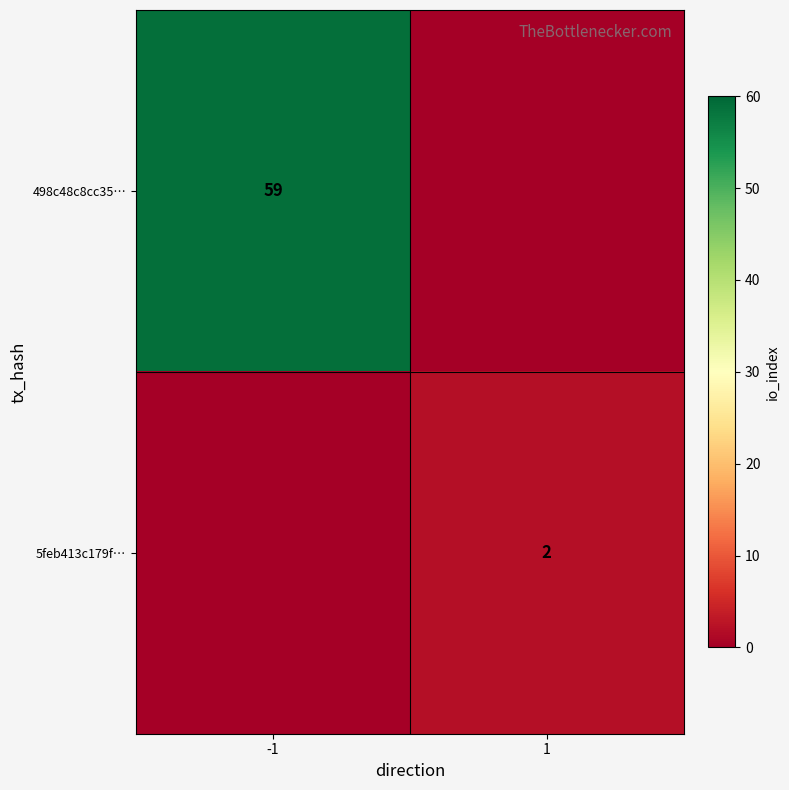

At how many categories does at least one series exceed 25?

1